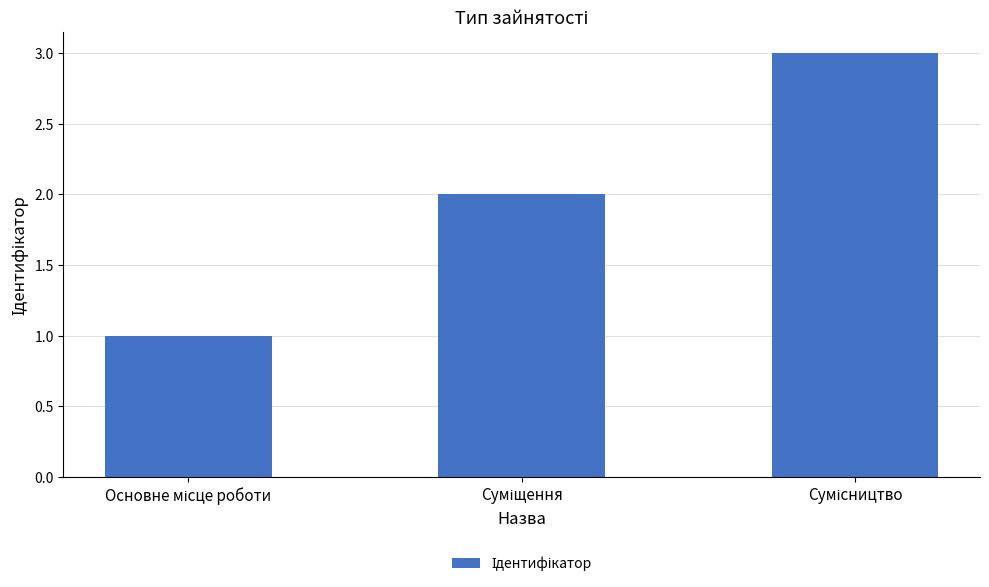

What is the sum of all values?

6